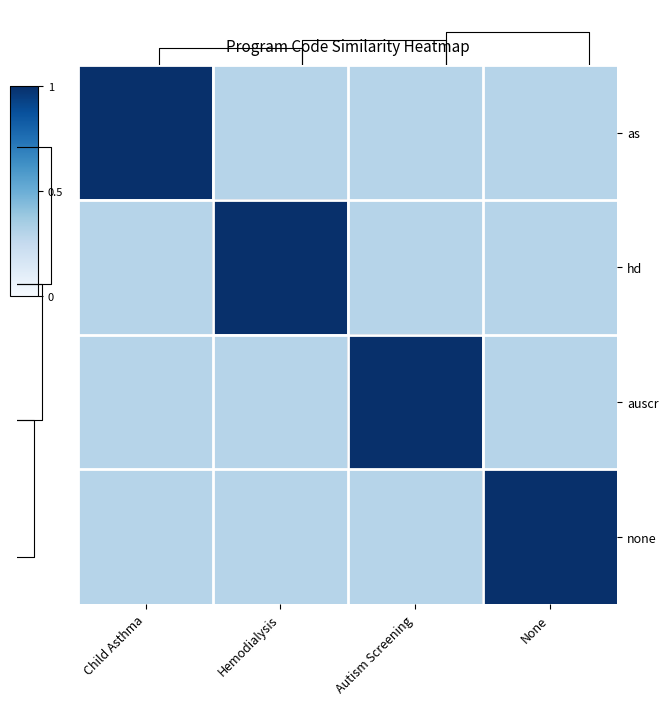

How many distinct data groups are displayed?

4